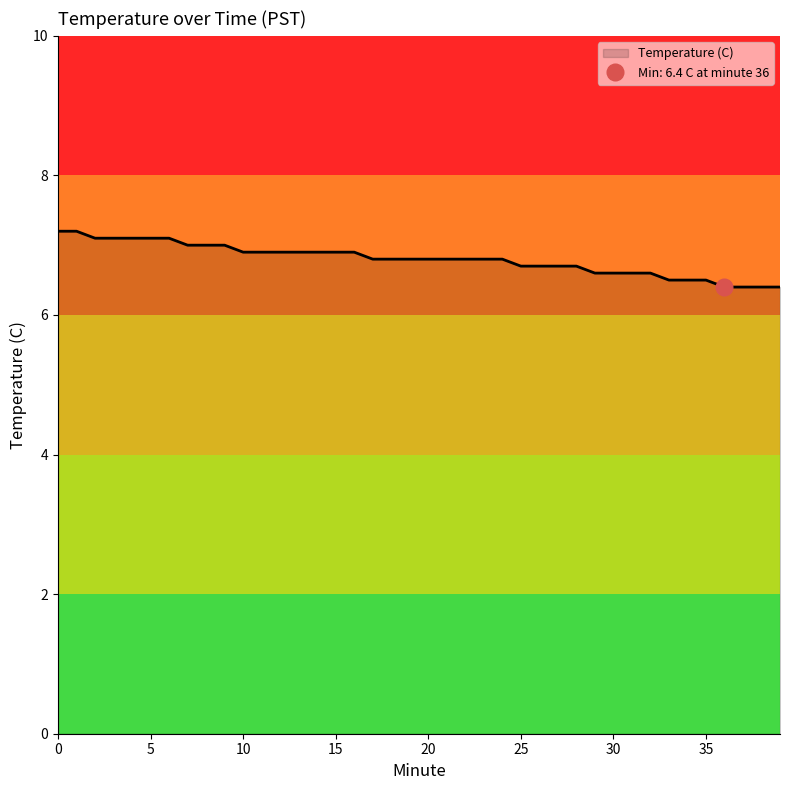

What is the maximum value shown in the chart?

7.2